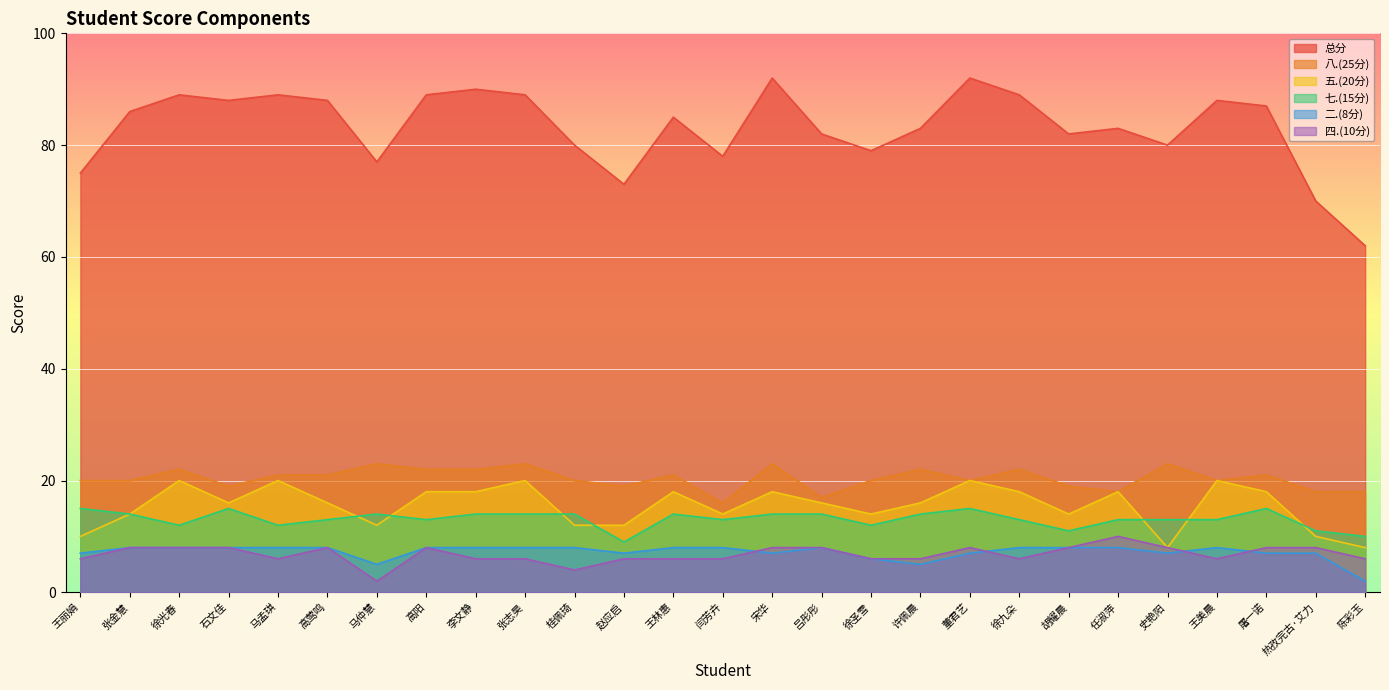

How many values in the 四.(10分) series are below 6?

2